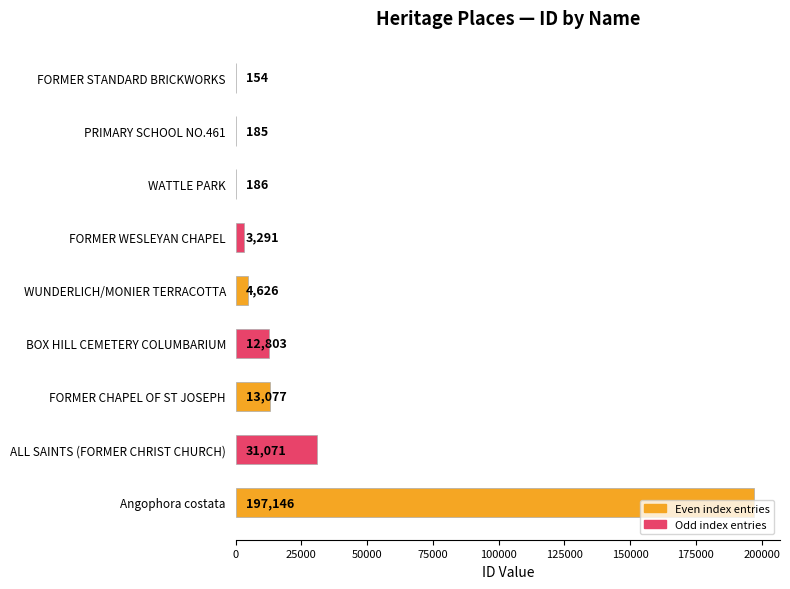

What value does the data have at PRIMARY SCHOOL NO.461, to the nearest 100?

200